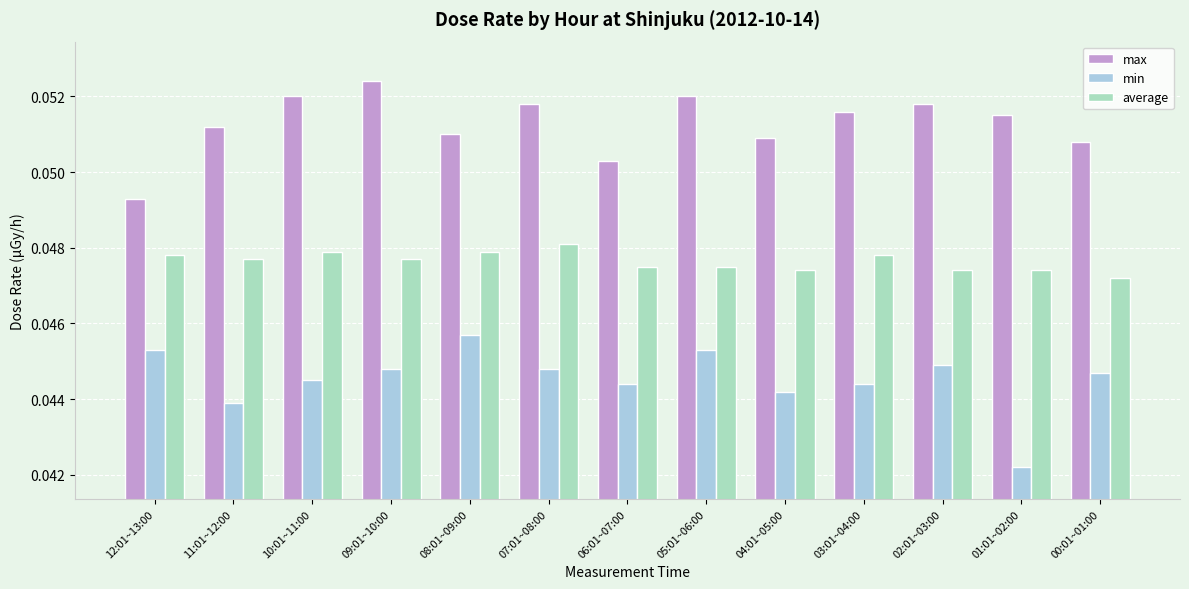

At how many categories does at least one series exceed 0?

13